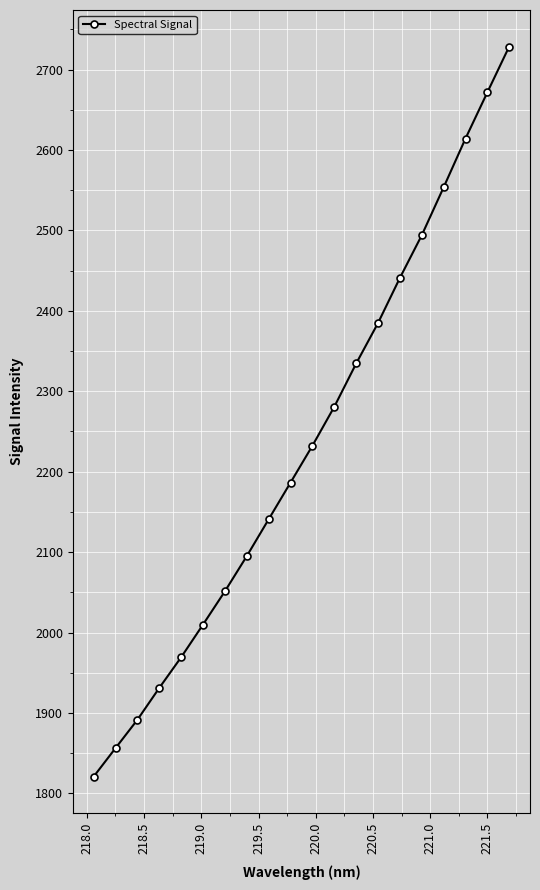

Reading left to right, extract all data points from this chart.

1820.7	1856.2	1891.5	1931.1	1969.3	2009.9	2051.3	2095.1	2140.9	2186.5	2232.3	2280.8	2334.6	2385.0	2441.1	2494.1	2553.7	2614.3	2671.8	2728.8